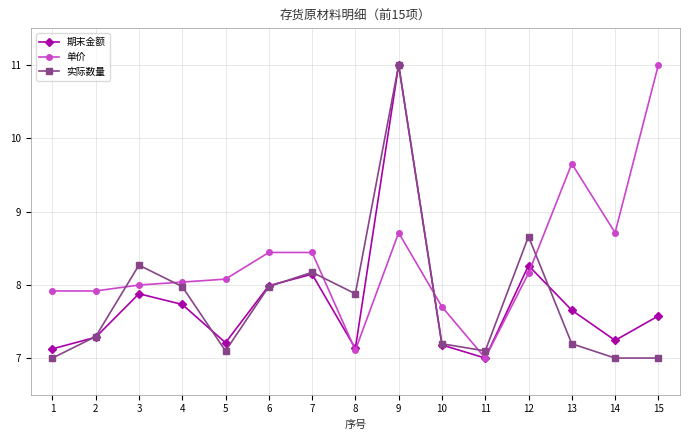

The 期末金额 series shows 7.9 at 3. True or false?

True